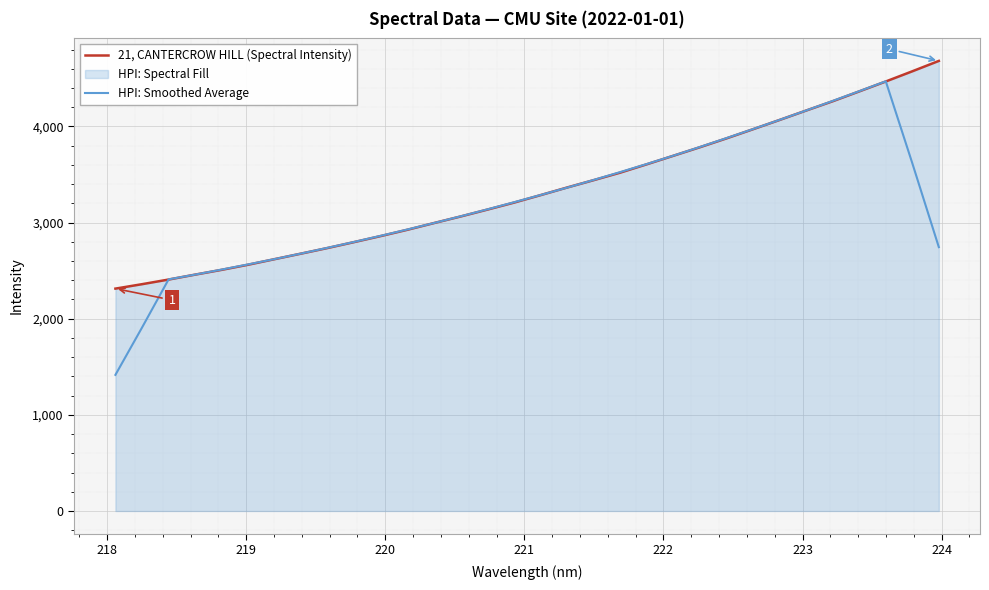

True or false: HPI: Smoothed Average and 21, CANTERCROW HILL (Spectral Intensity) intersect in this chart.

True